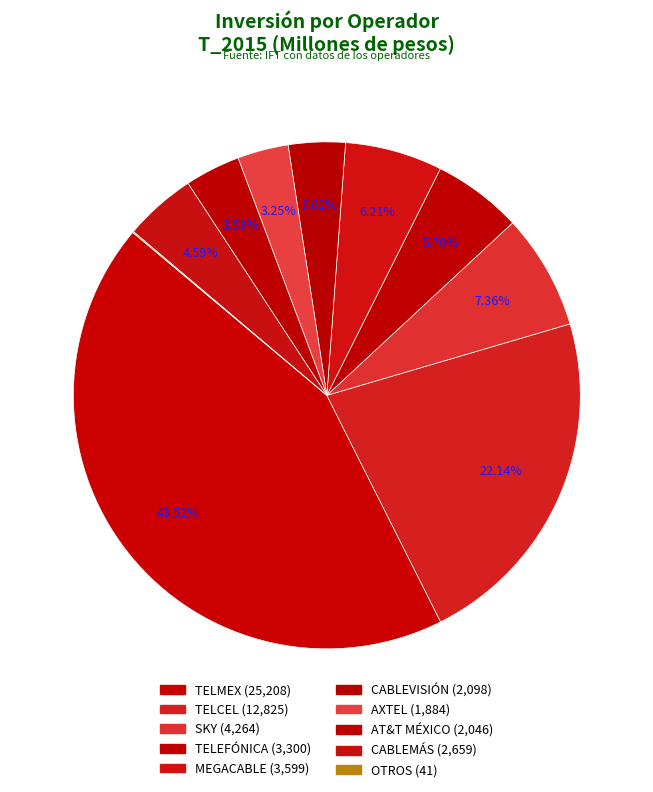

Which slice is the smallest?

OTROS